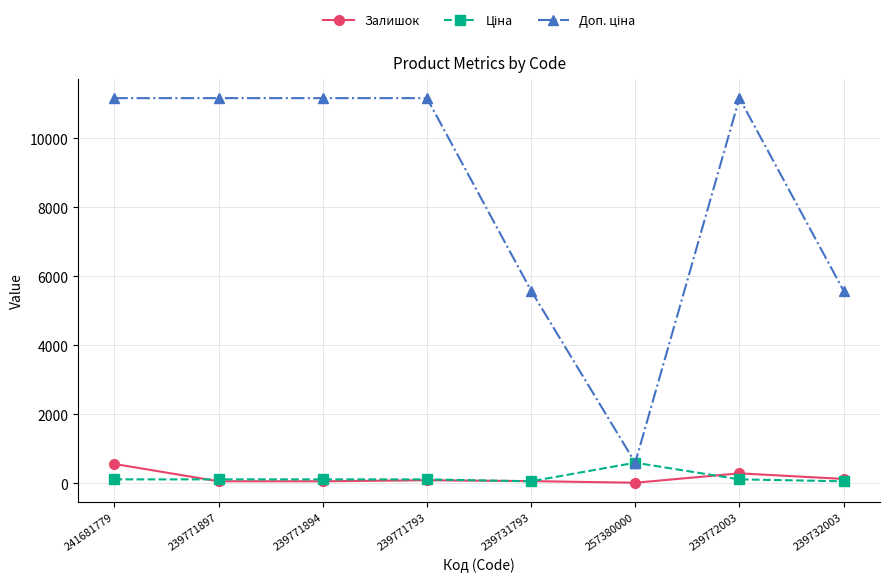

How many lines are shown in the chart?

3